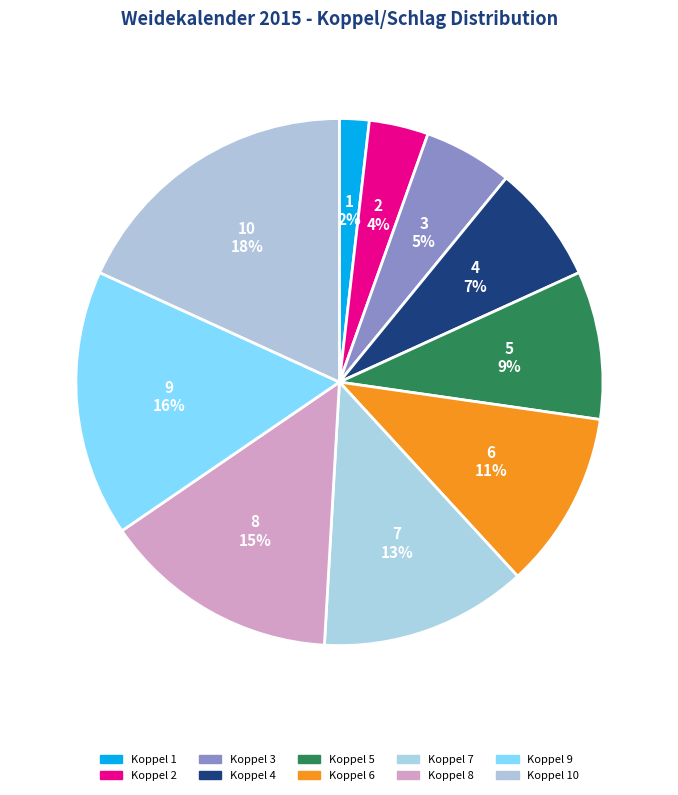

How many segments does this pie chart have?

10